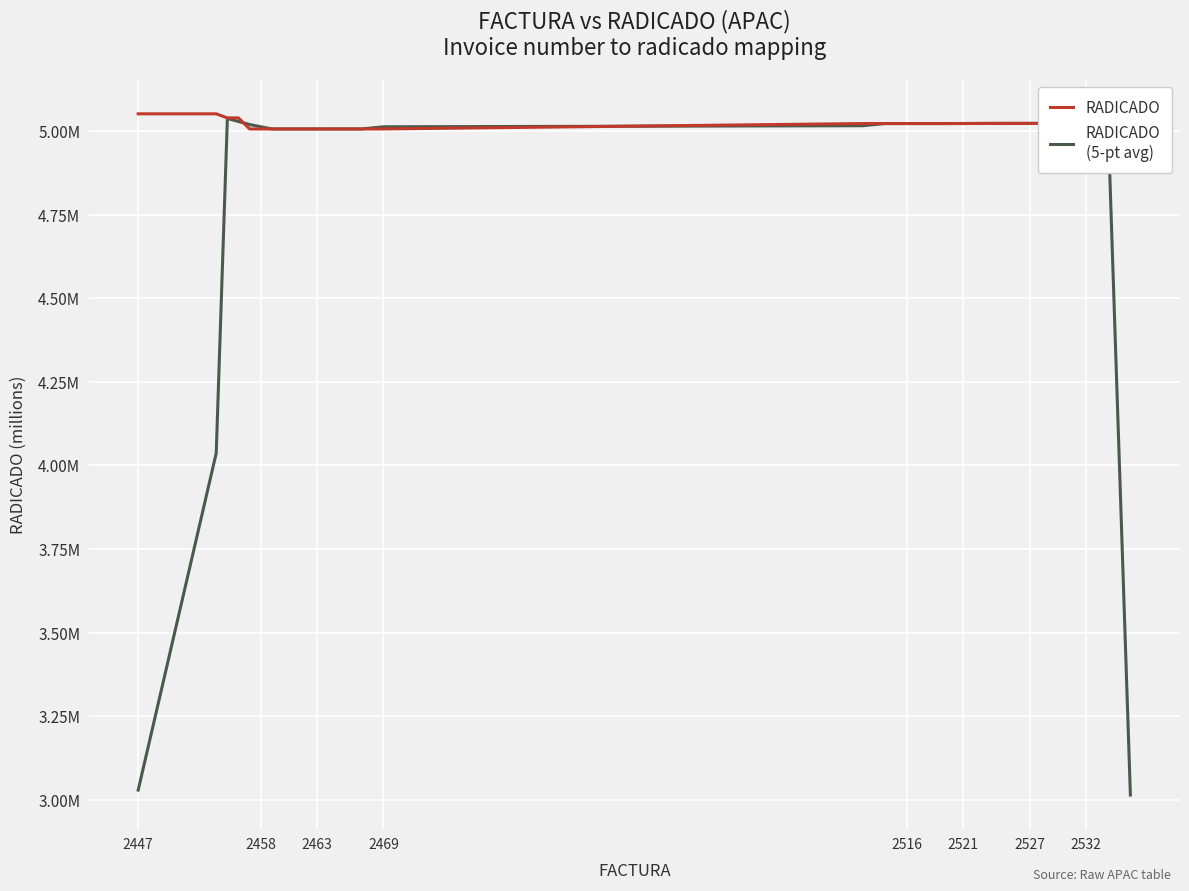

The RADICADO
(5-pt avg) series shows 1.3 at 28. True or false?

False